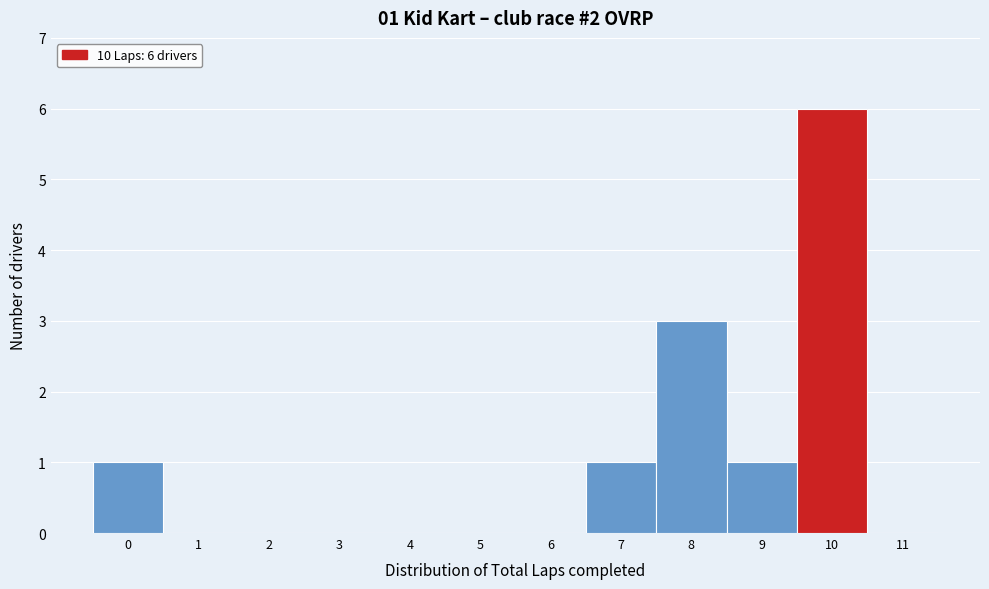

Over which range of the x-axis is the bar tallest?

9.5 to 10.5